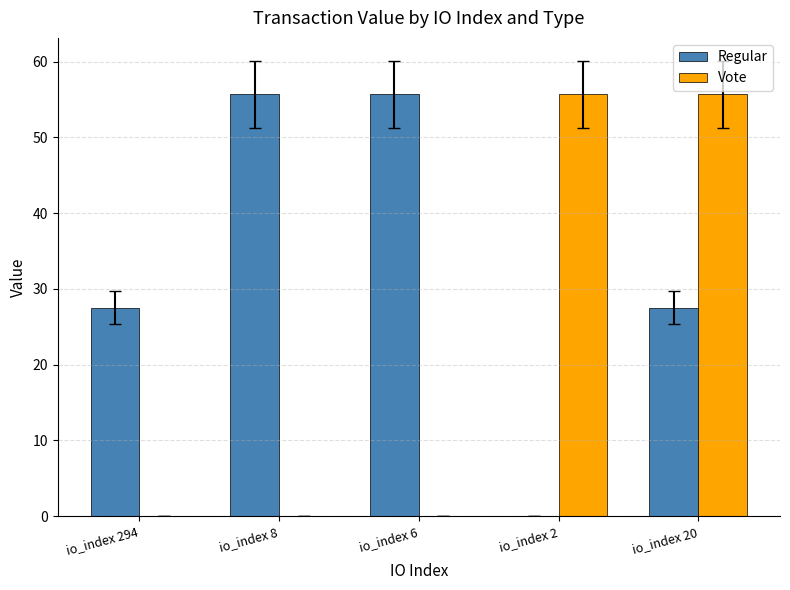

What is the sum of all Vote values?

111.3